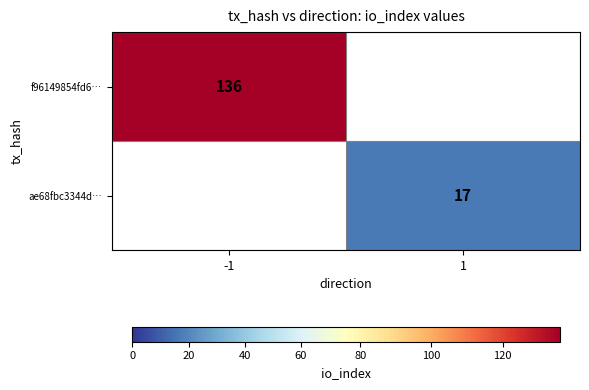

The f96149854fd6… series shows 136 at -1. True or false?

True